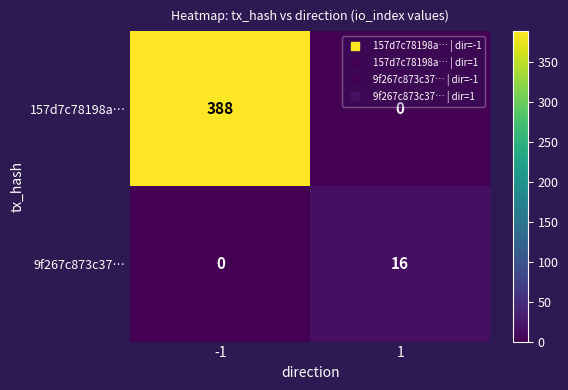

At which category is the sum across all series the highest?

-1